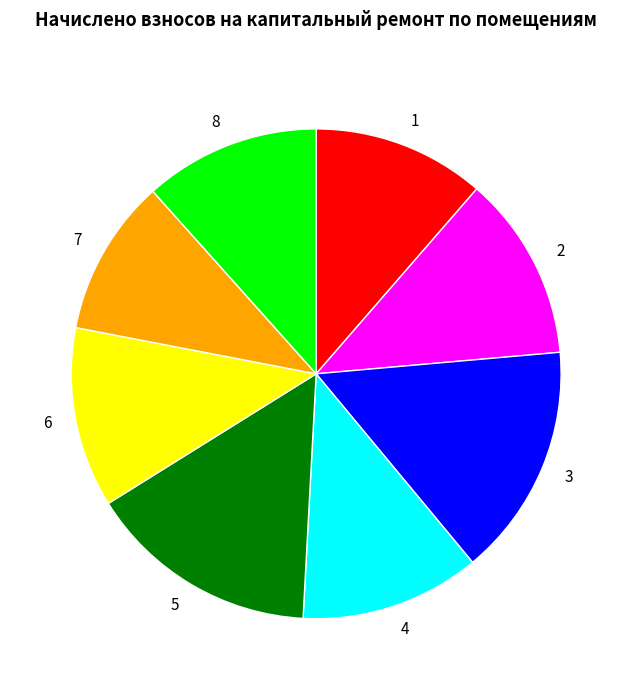

Is it true that 7 is 1% of the pie?

False